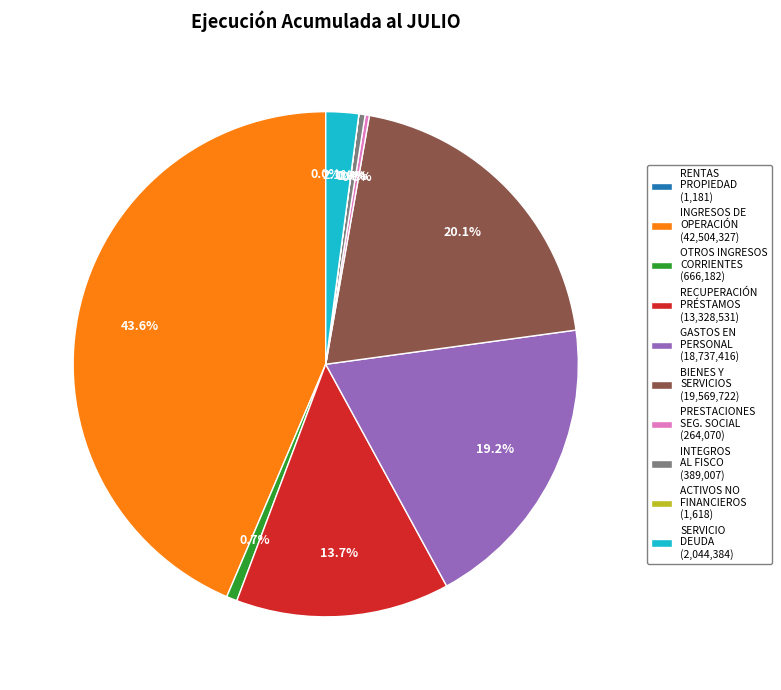

What percentage do INTEGROS AL FISCO (389,007) and RECUPERACIÓN PRÉSTAMOS (13,328,531) together represent?

14.1%